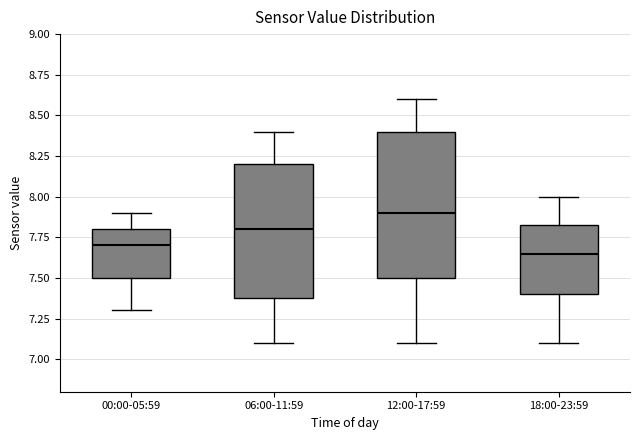

Comparing the boxes themselves (not the whiskers), which one is the tallest?

12:00-17:59